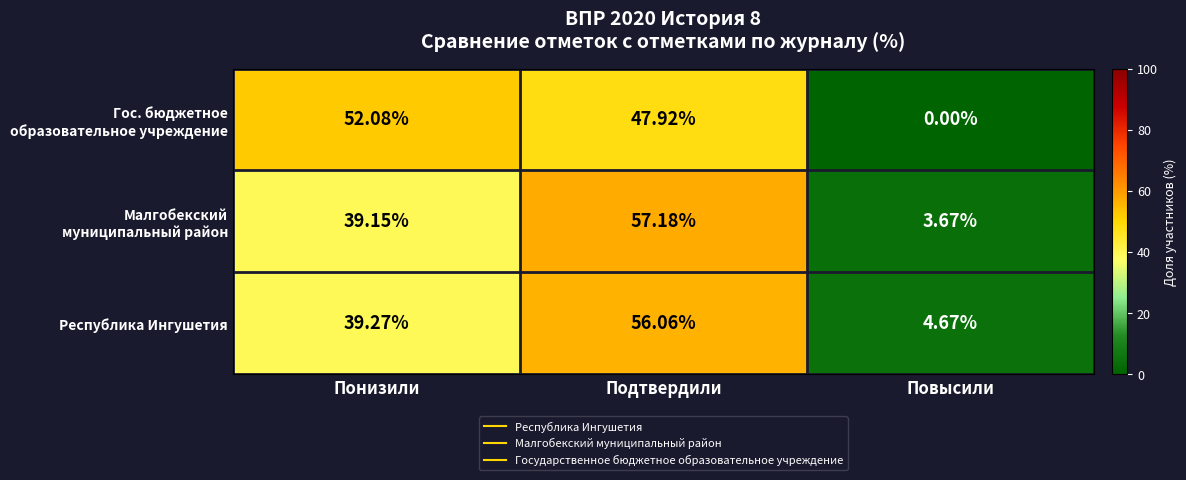

At which category is the sum across all series the highest?

Подтвердили